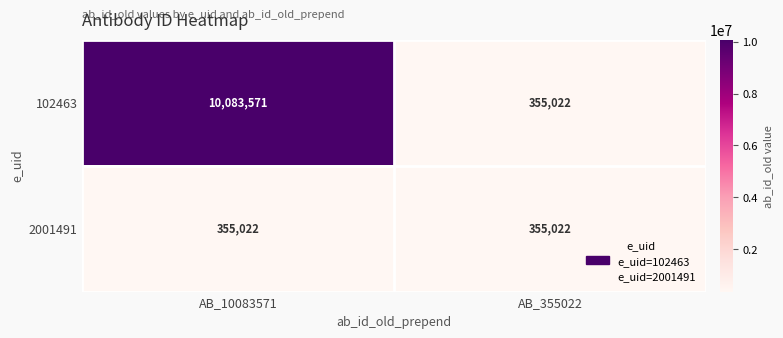

The value of 2001491 at AB_10083571 is 355022. True or false?

True